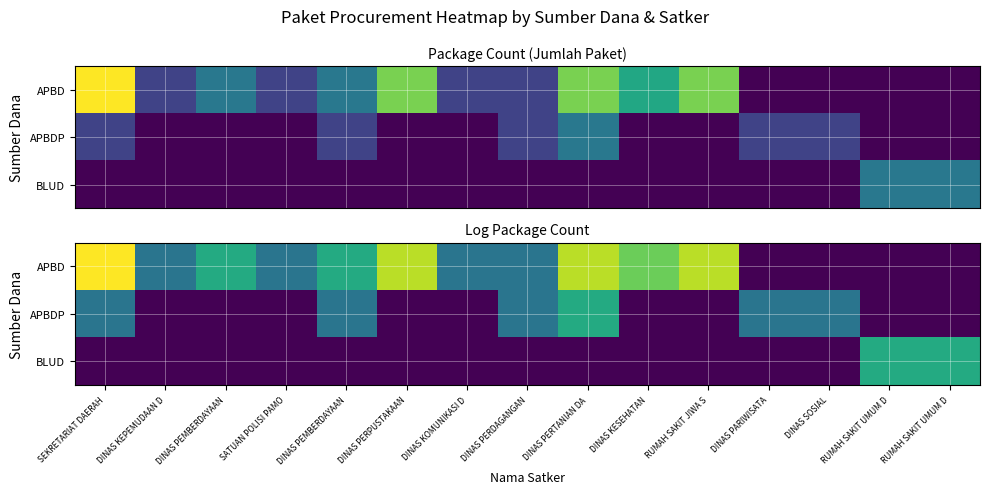

How many values in the BLUD series exceed 0?

2